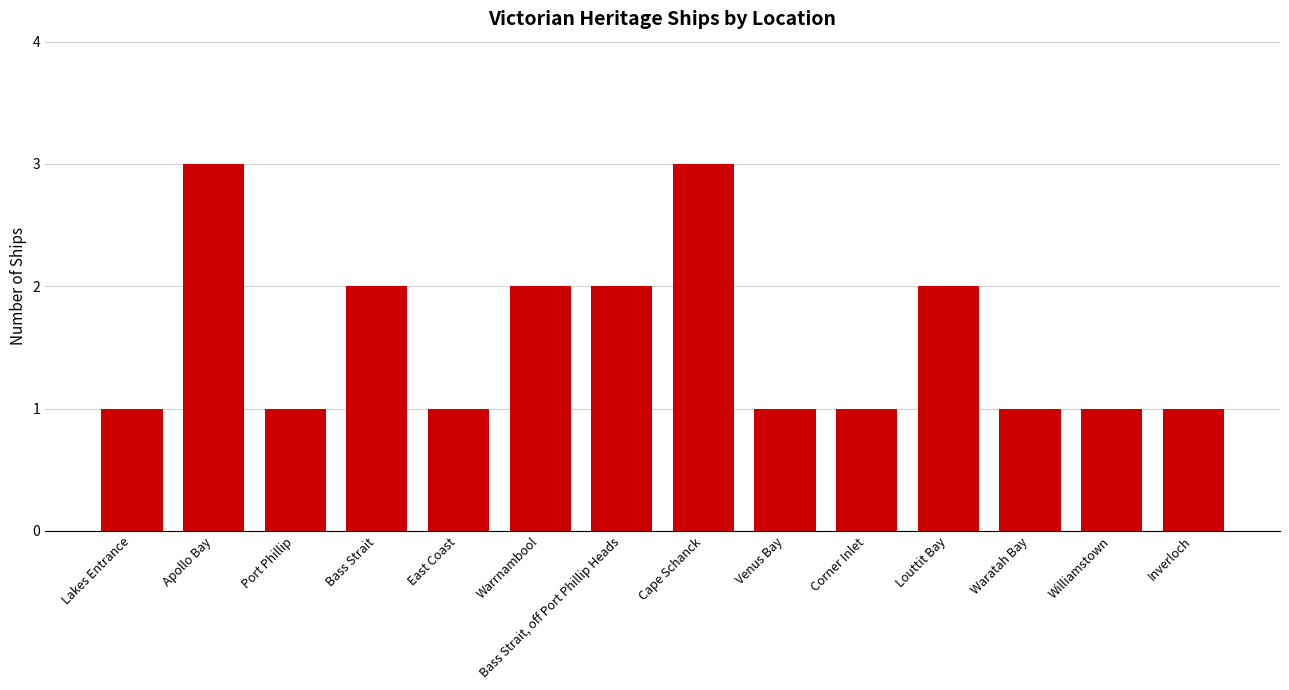

Does the chart contain stacked bars?

No